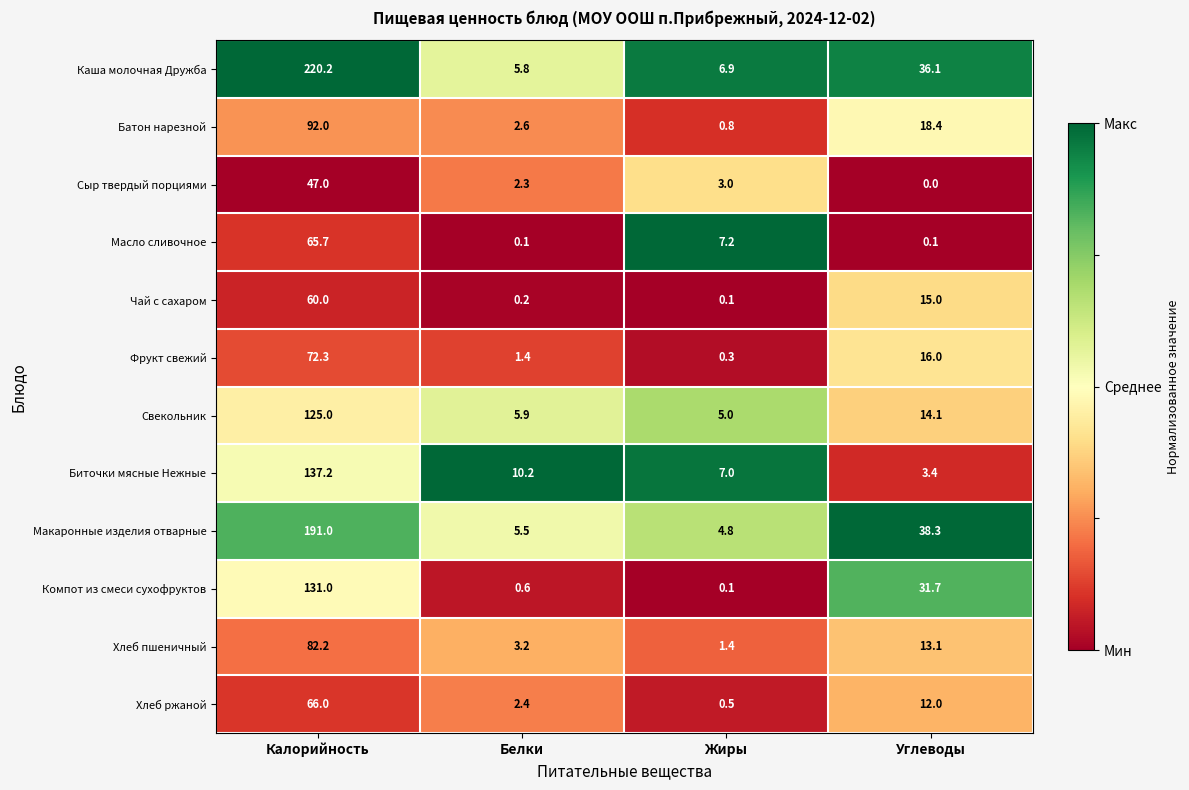

Is it true that Сыр твердый порциями equals 2.3 at Белки?

True